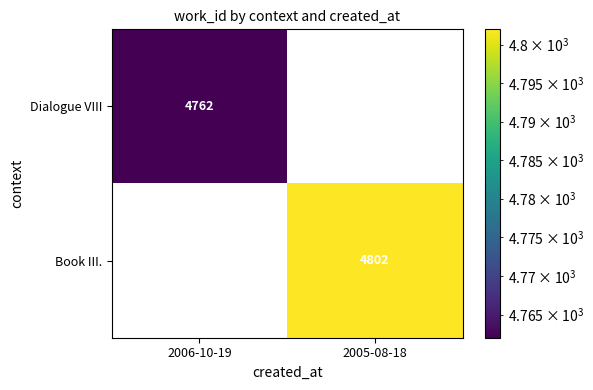

Where is Book III. nearest to the value 2401?

2006-10-19